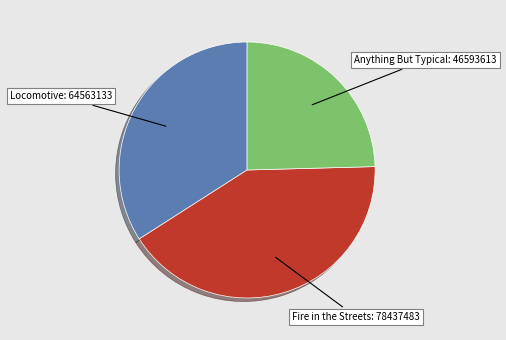

Is there any slice that represents more than half of the pie?

No